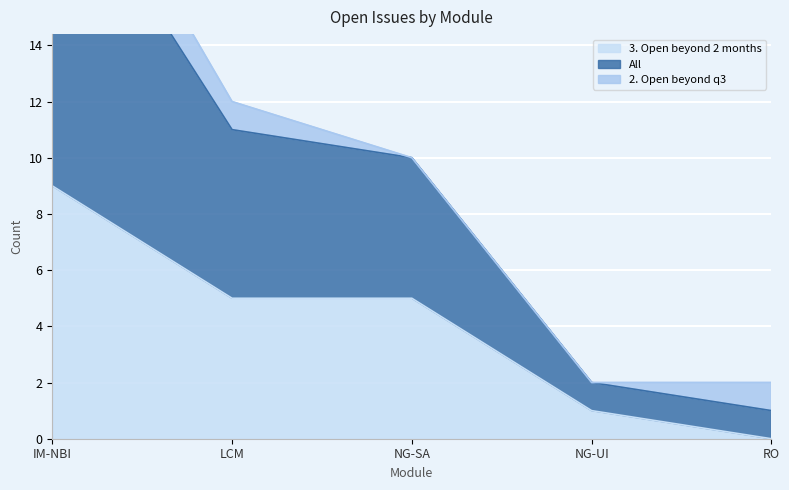

Is it true that 3. Open beyond 2 months equals 3 at RO?

False